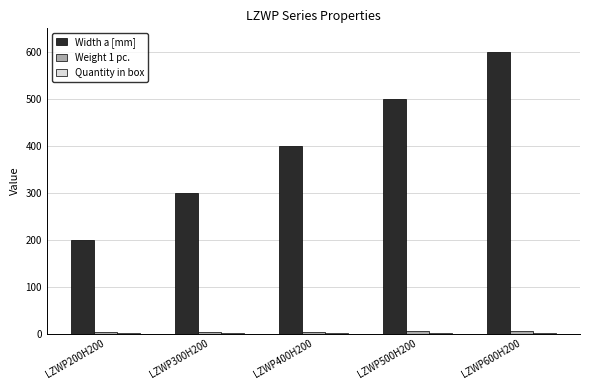

Between LZWP200H200 and LZWP500H200, which series saw the biggest shift?

Width a [mm]